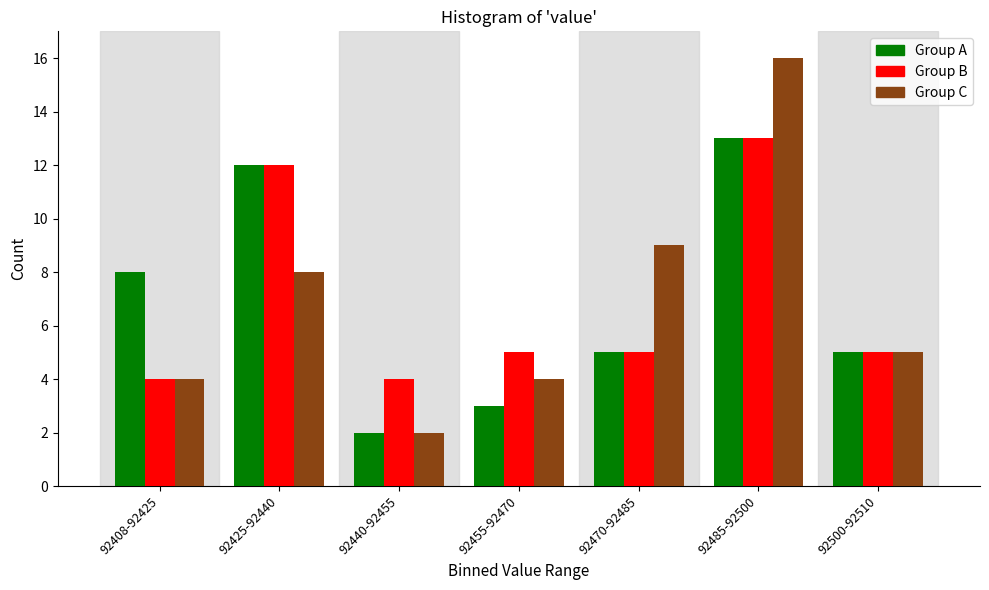

Reading right to left, list all the values displayed in this chart.

Group A: 5	13	5	3	2	12	8
Group B: 5	13	5	5	4	12	4
Group C: 5	16	9	4	2	8	4